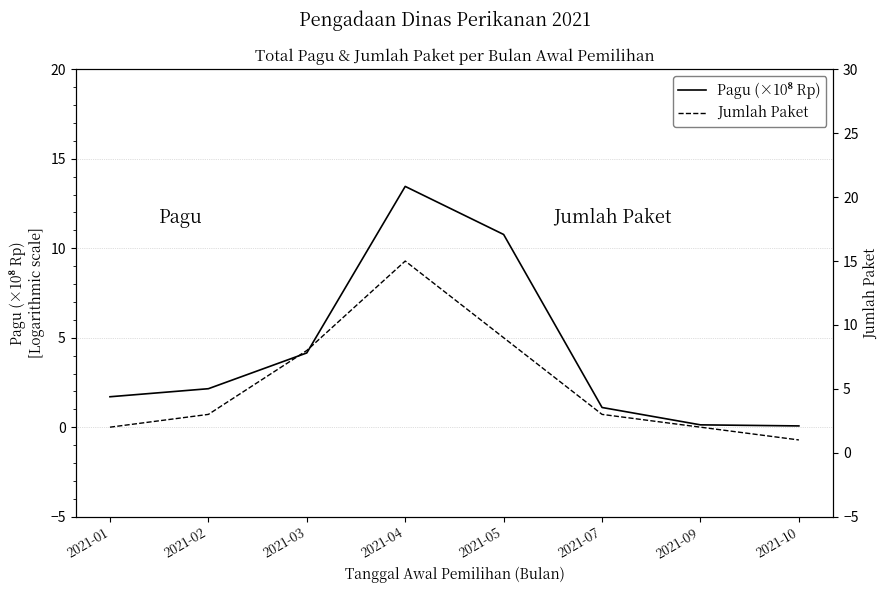

True or false: Jumlah Paket and Pagu (×10⁸ Rp) intersect in this chart.

True